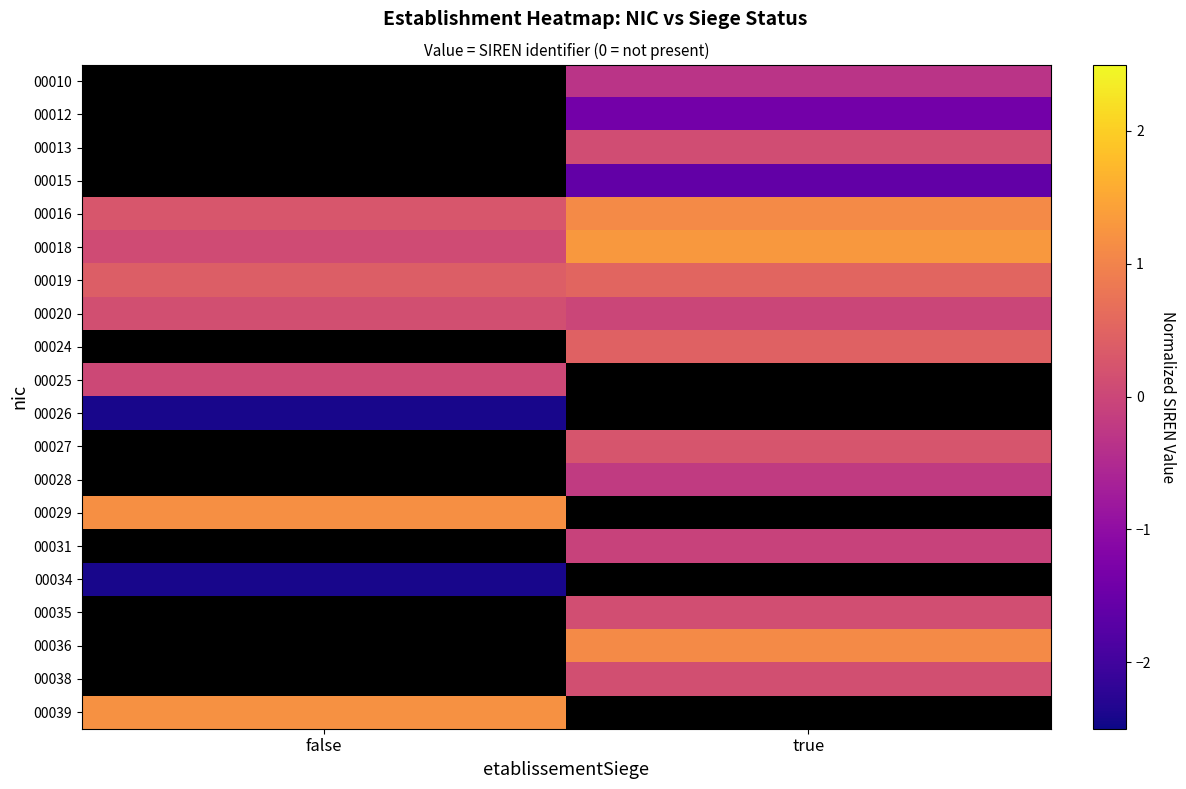

How many series are shown in this chart?

20